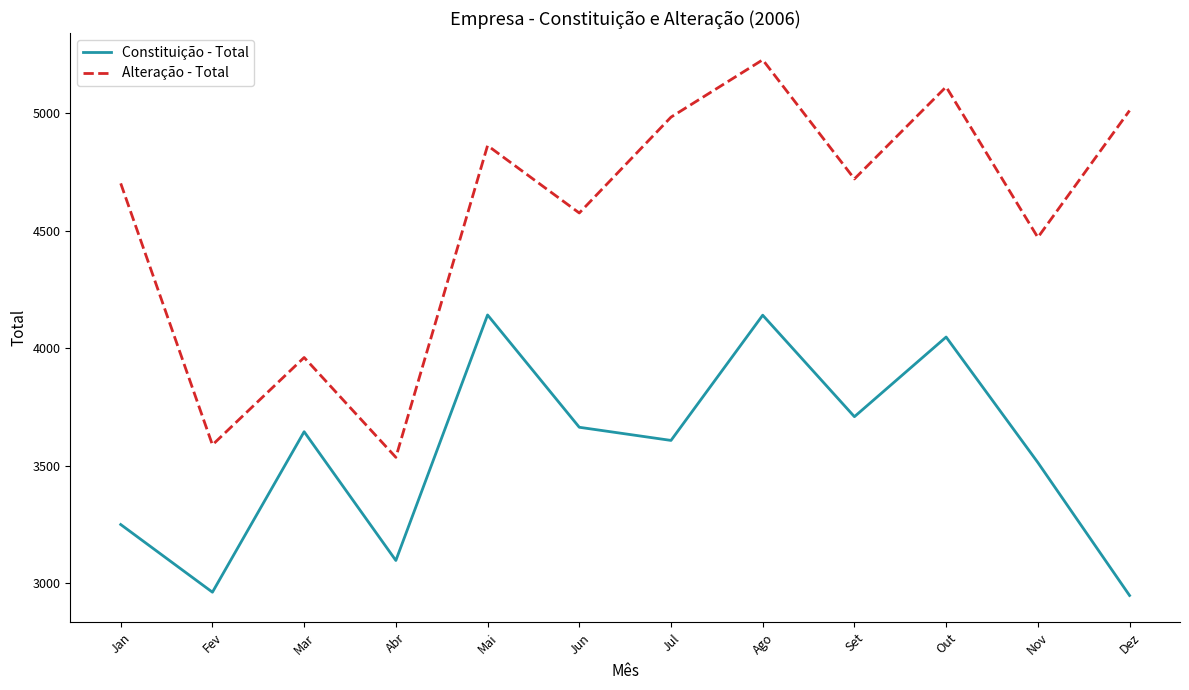

True or false: Constituição - Total and Alteração - Total intersect in this chart.

False